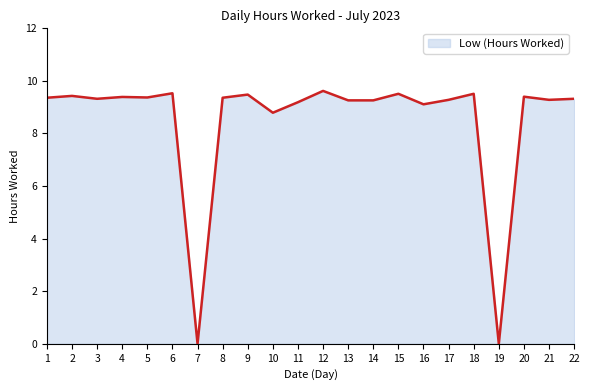

Count the number of categories in the chart.

22